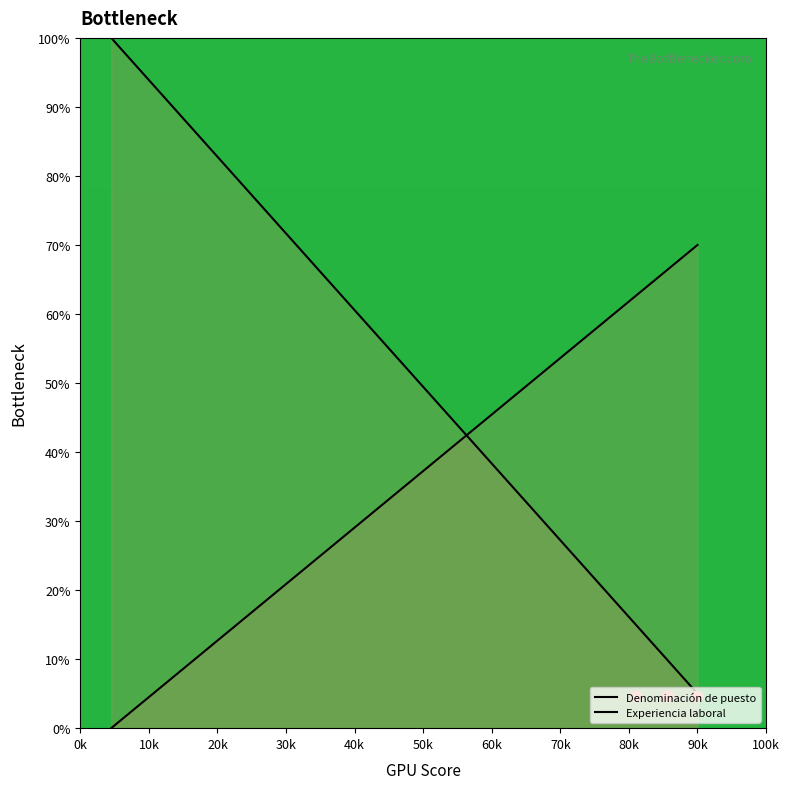

What is the total value across all series at 0k?

100.0